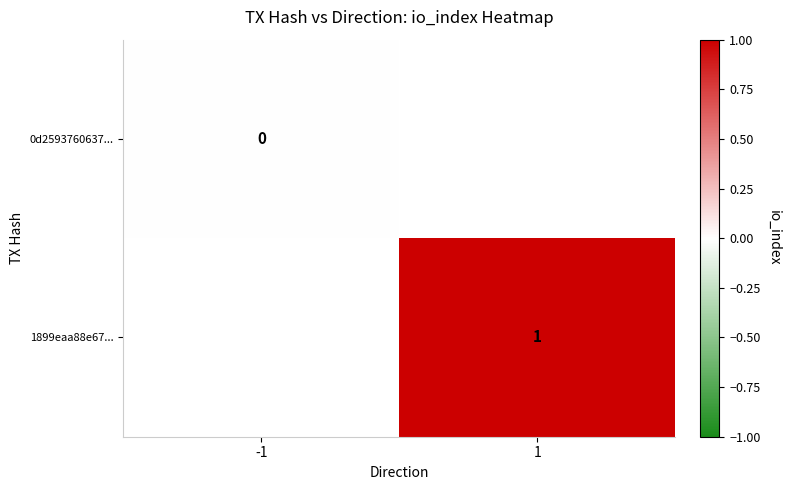

Rank the series at -1 from lowest to highest value.

0d2593760637..., 1899eaa88e67...